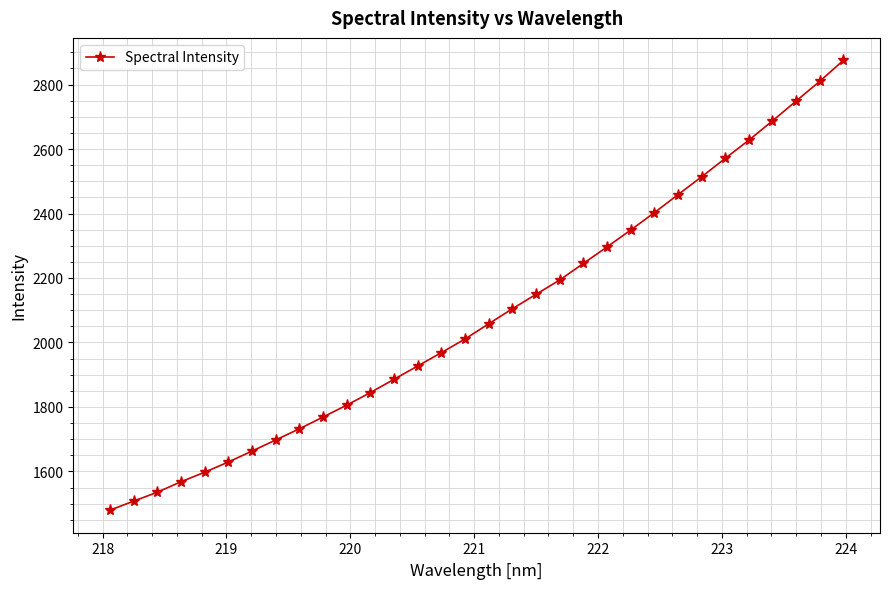

How many data points does each series have?

32